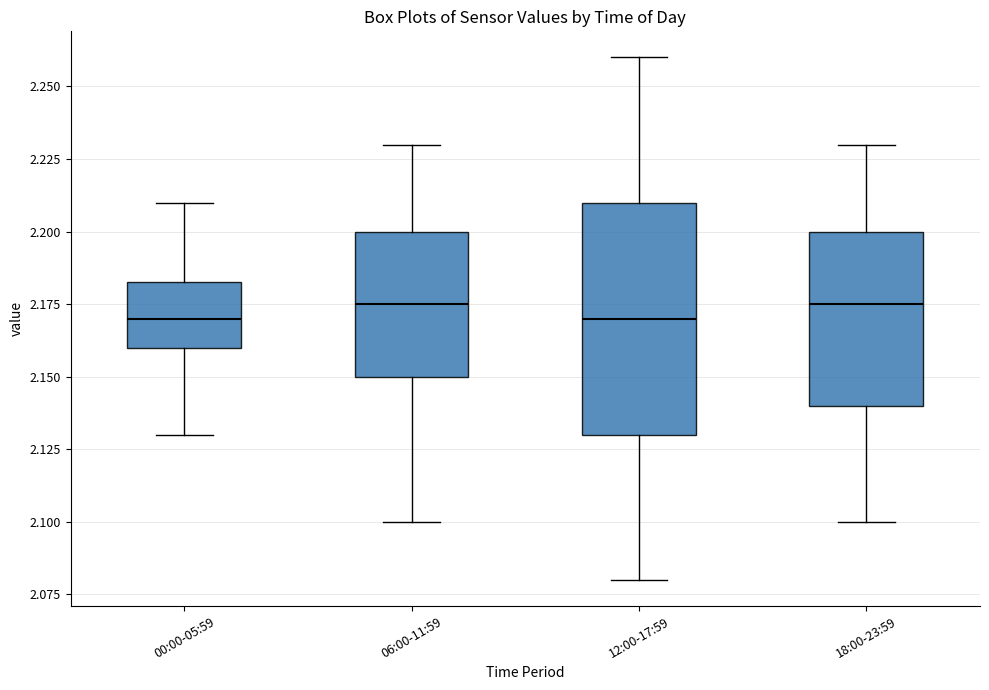

Reading left to right, read every box against the y-axis: the position of its median line, the range the box covers, and the ends of its whiskers. The values are not printed on the chart, so give them approximately, as read against the axis.

00:00-05:59: median 2.170, box 2.160 to 2.185, whiskers 2.130 to 2.210
06:00-11:59: median 2.175, box 2.150 to 2.200, whiskers 2.100 to 2.230
12:00-17:59: median 2.170, box 2.130 to 2.210, whiskers 2.080 to 2.260
18:00-23:59: median 2.175, box 2.140 to 2.200, whiskers 2.100 to 2.230